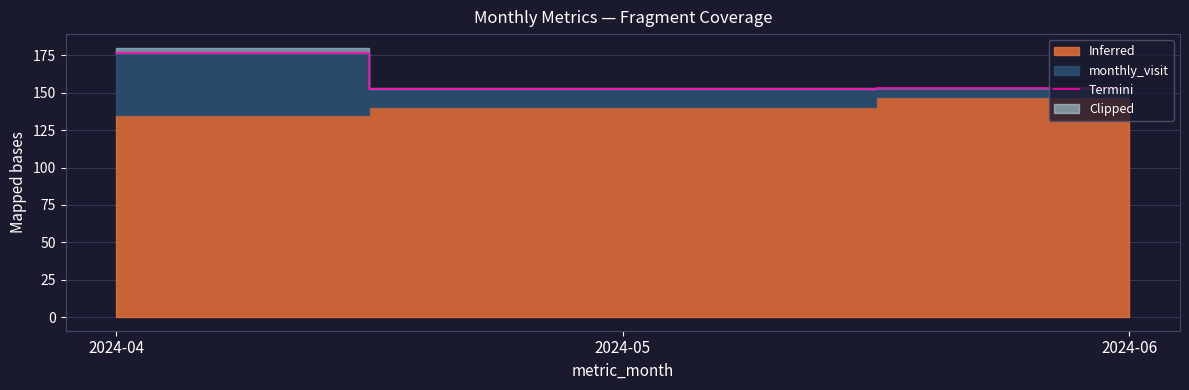

True or false: the data shows 152.4 at 2024-05.

True